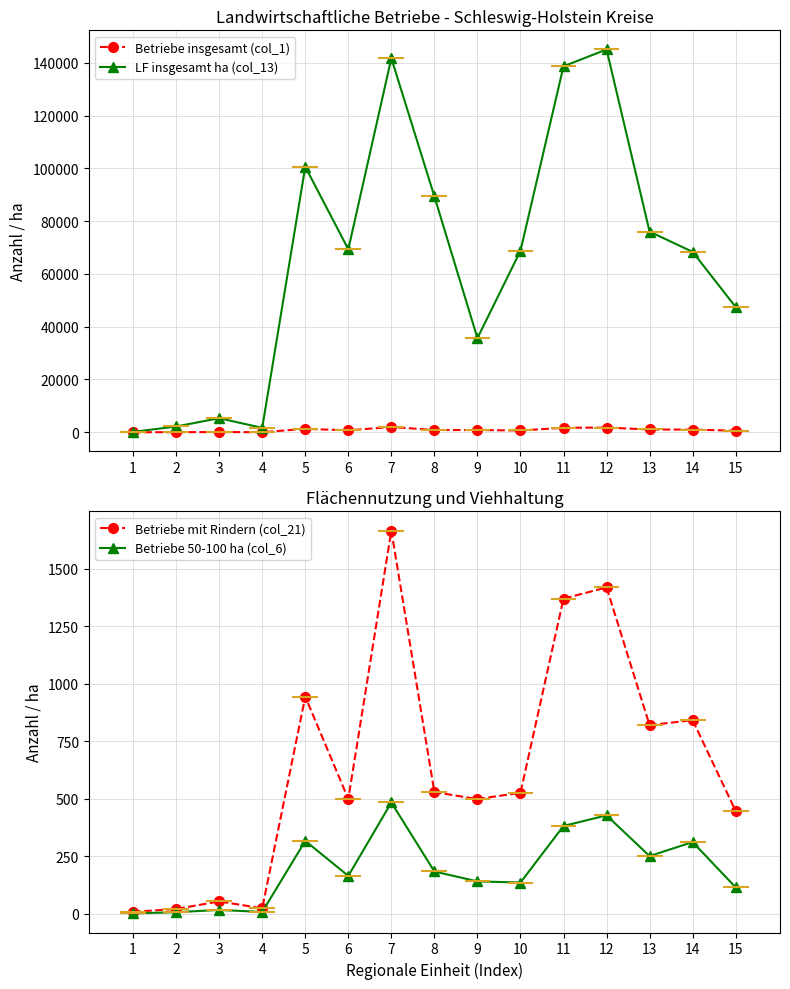

What is the total value across all series at 6?

70728